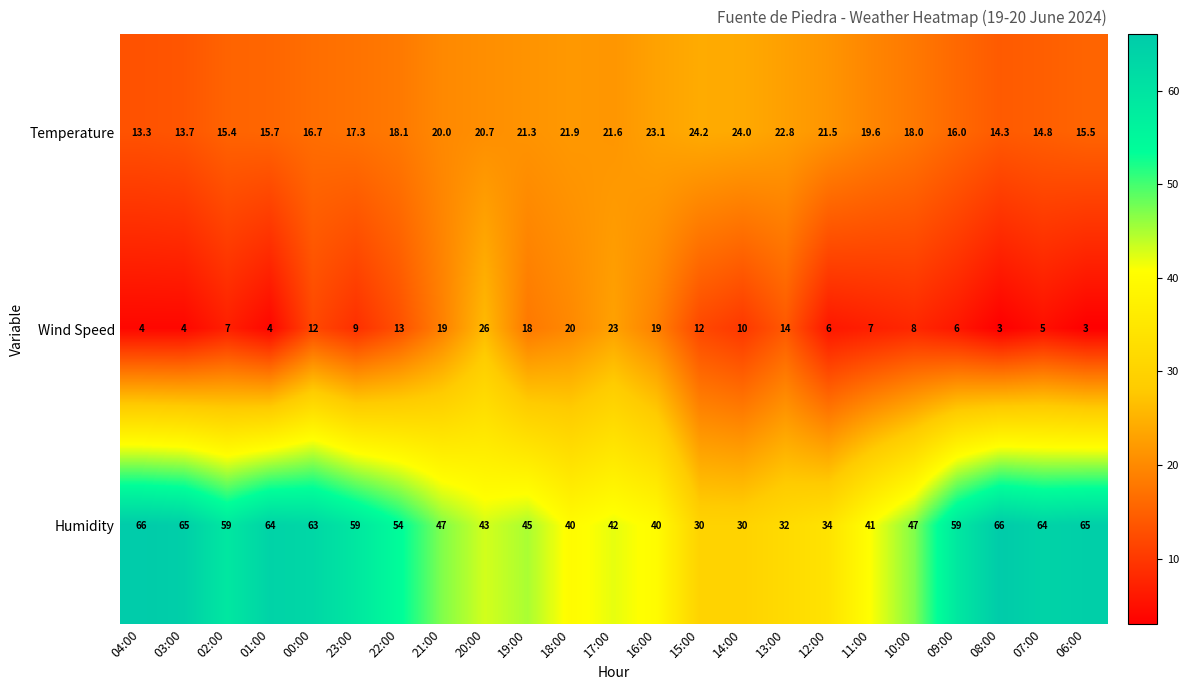

Which series has the widest spread of values?

Humidity